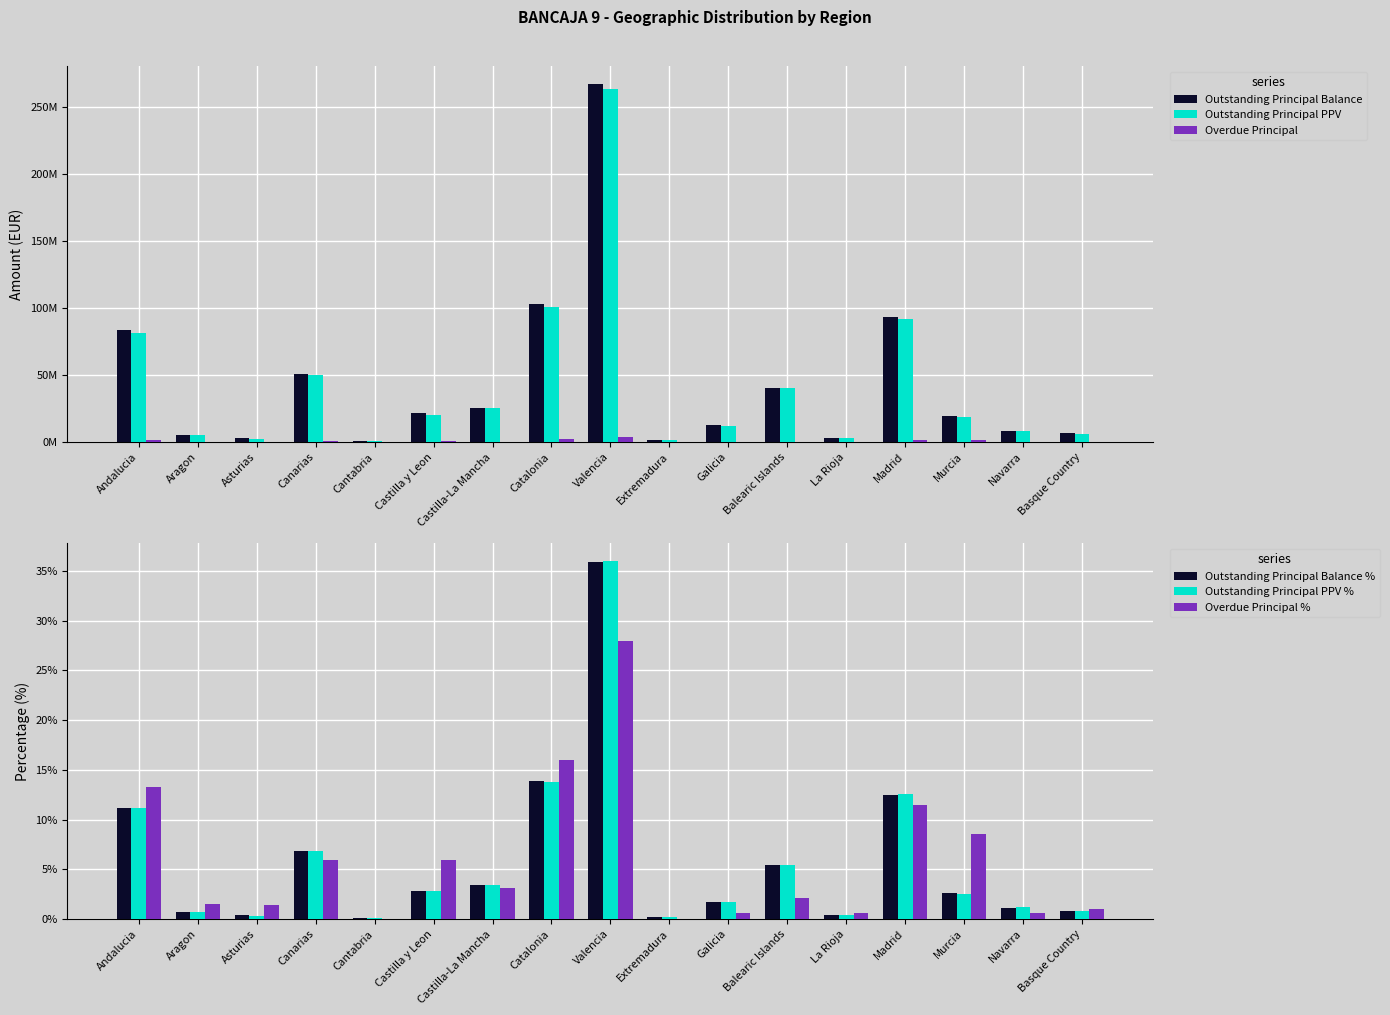

What is the greatest value displayed?

267431041.8